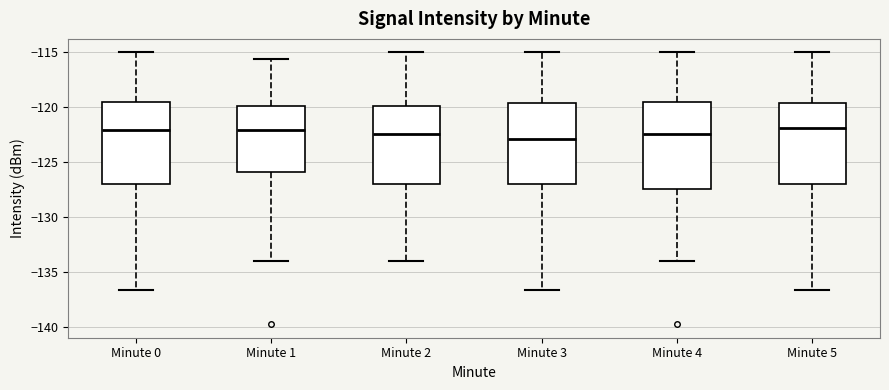

Where is the lower edge of the box for Minute 4 on the y-axis? The values are not printed on the chart, so give them approximately, as read against the axis.

-127.5